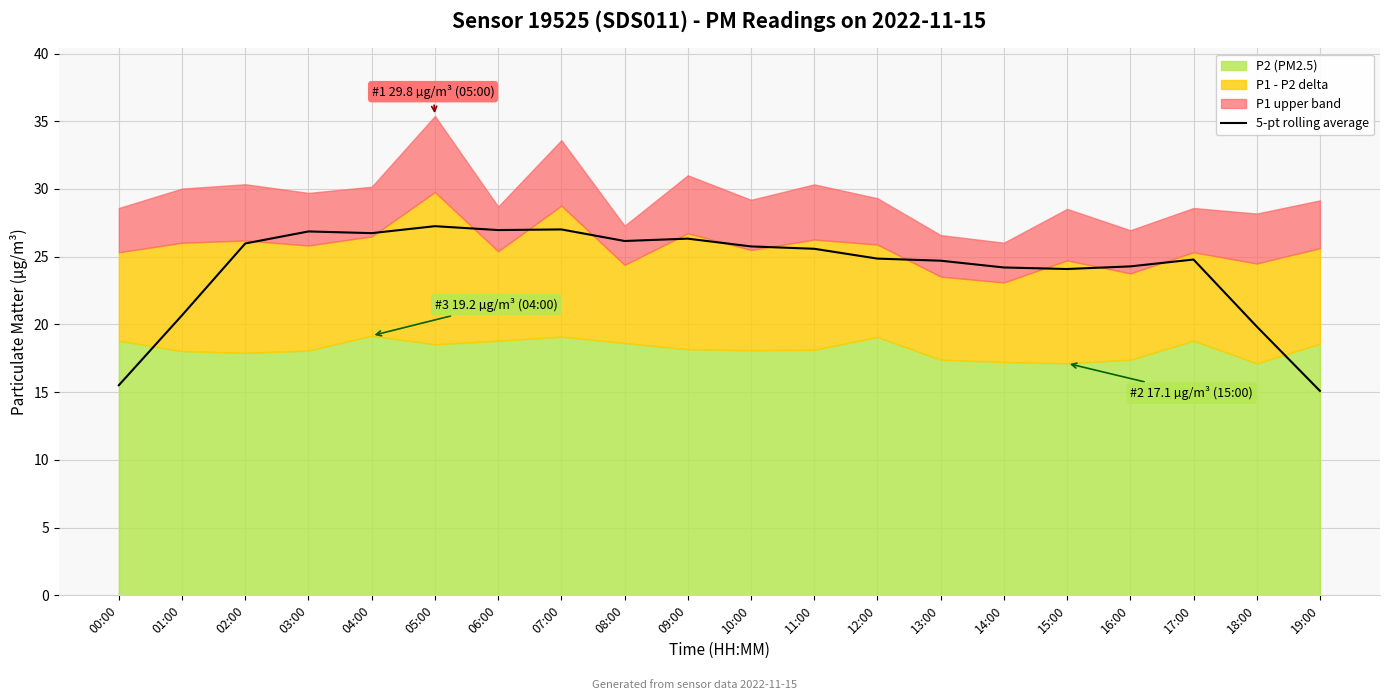

Which has a higher value, 14:00 or 15:00?

14:00